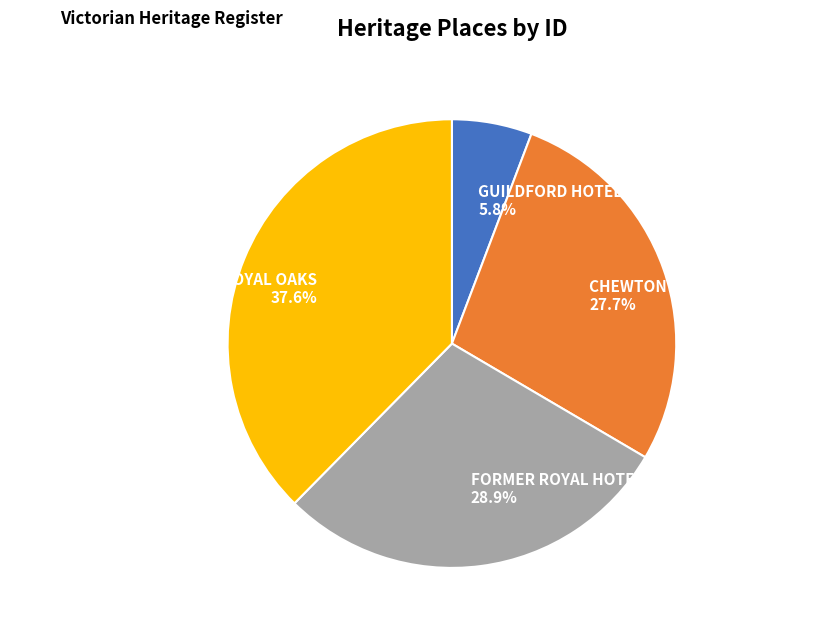

Which category has the biggest portion of the pie?

FORMER MARKET HALL AND ROYAL OAKS